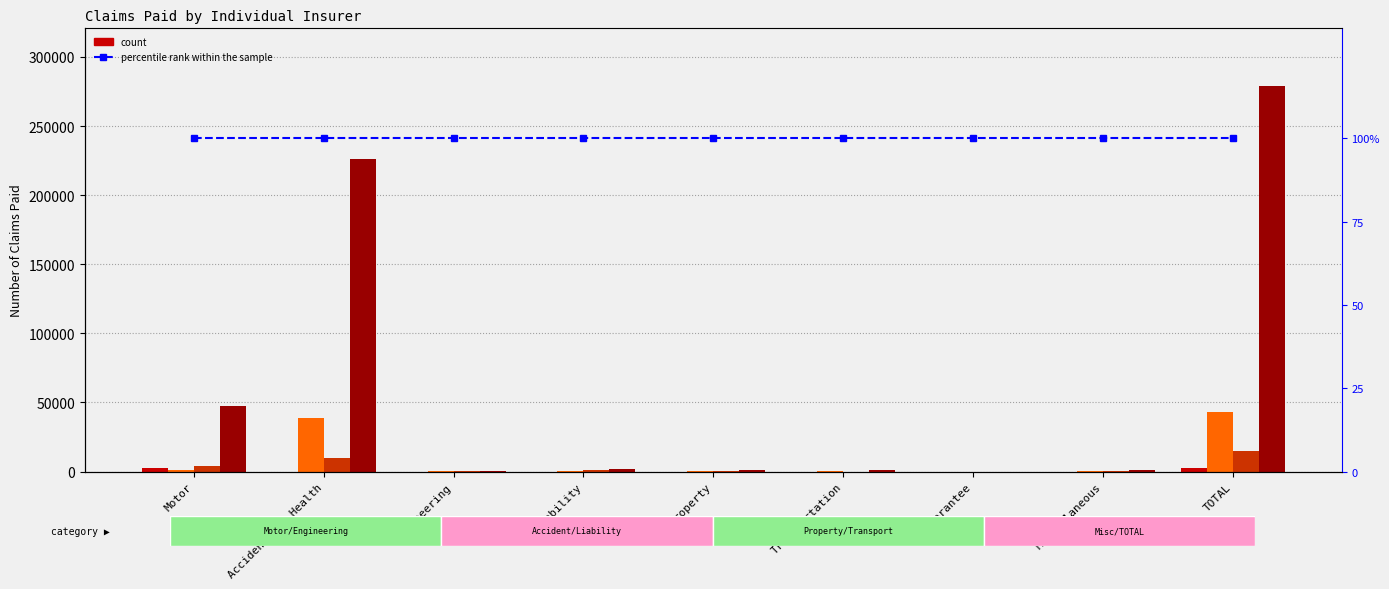

The GFA series shows 4337 at Motor. True or false?

False